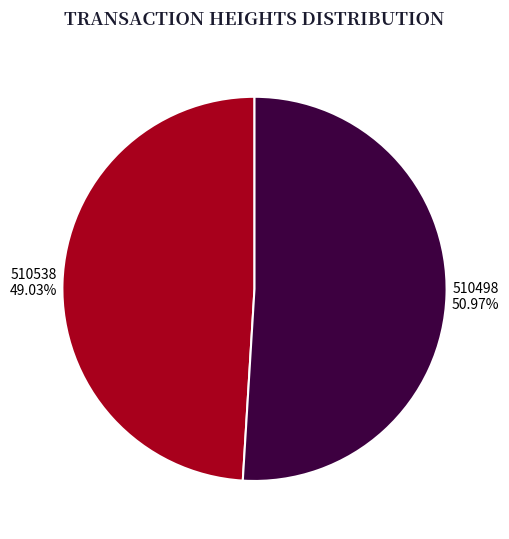

Is the sum of 510498 and 510538 greater than half?

Yes